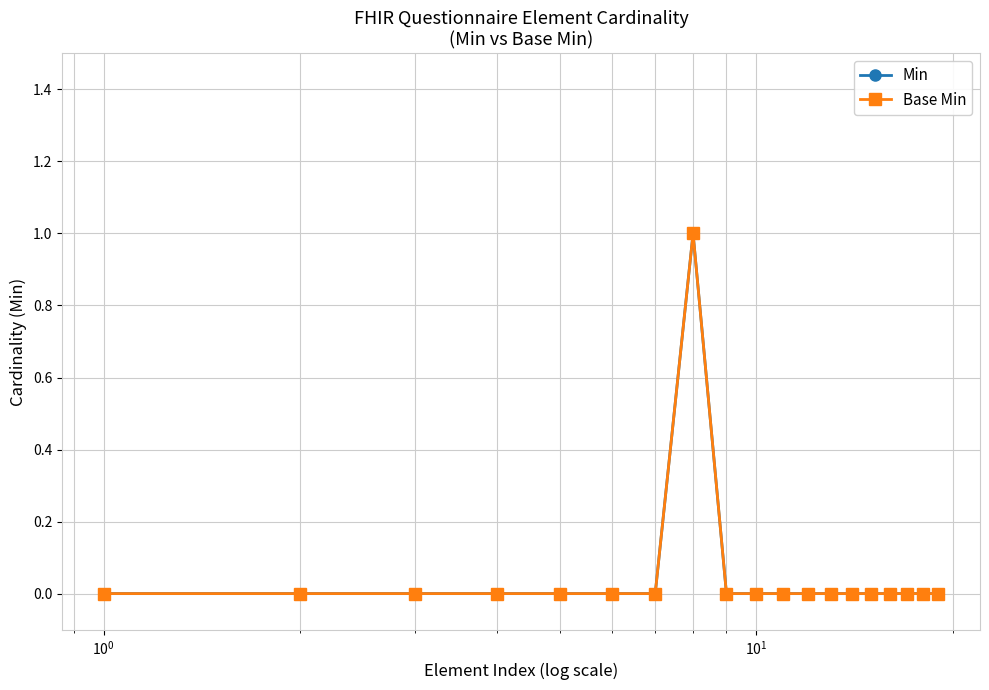

In Min, how many points are higher than both neighbors (excluding endpoints)?

1